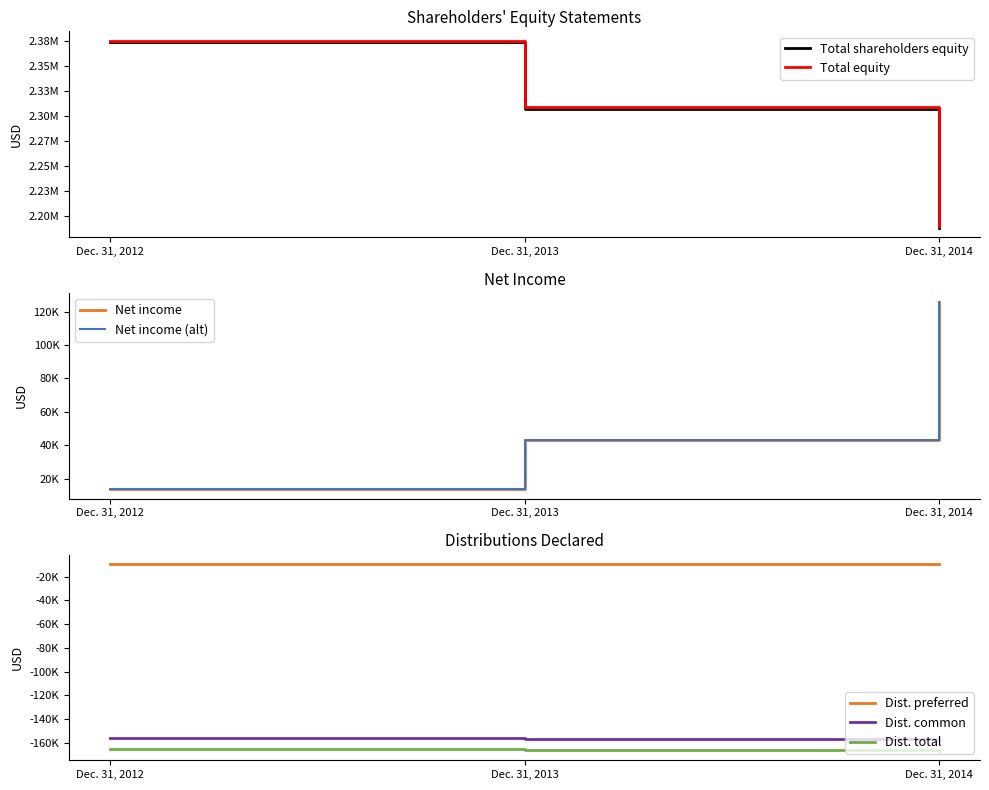

Count the Total equity values in the range 2189375 to 2375753.

3